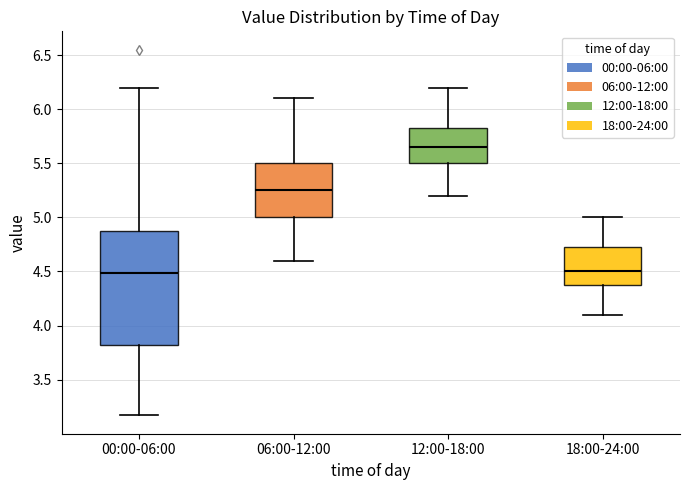

Where does the median line of the box for 00:00-06:00 sit on the y-axis? The values are not printed on the chart, so give them approximately, as read against the axis.

4.50